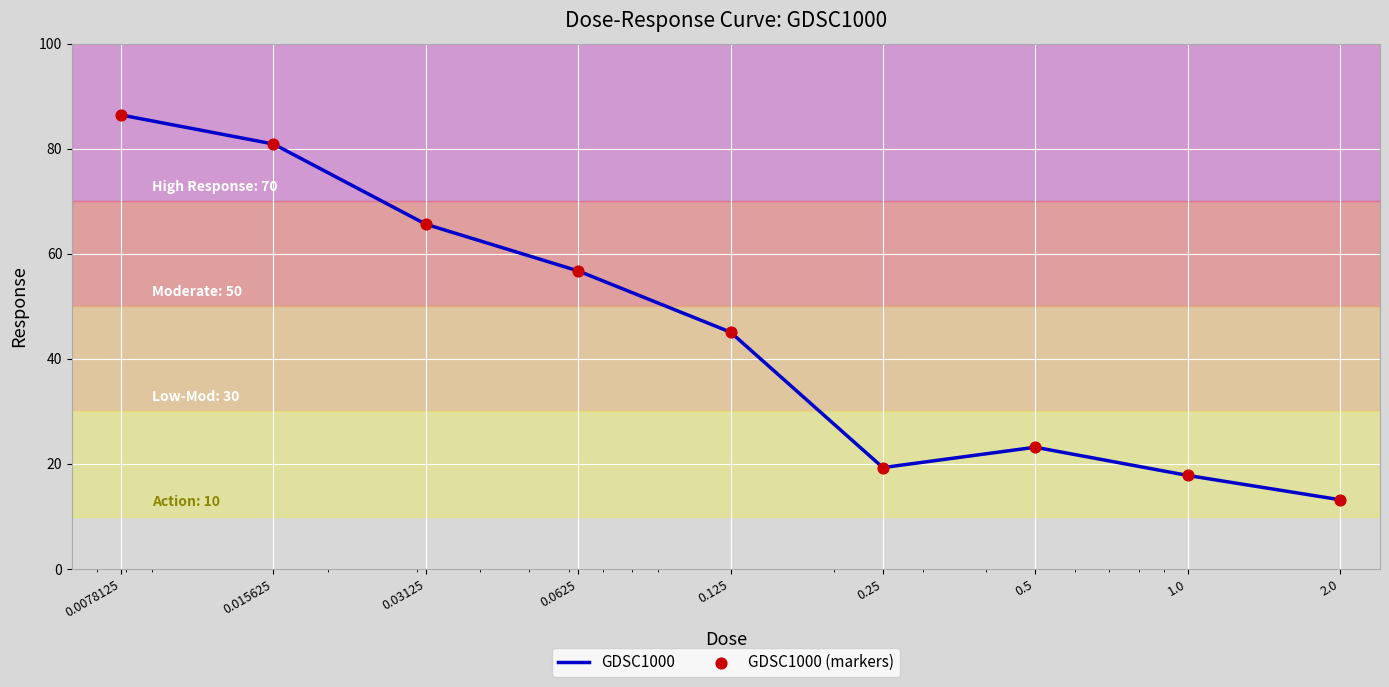

What is the smallest value displayed?

13.2